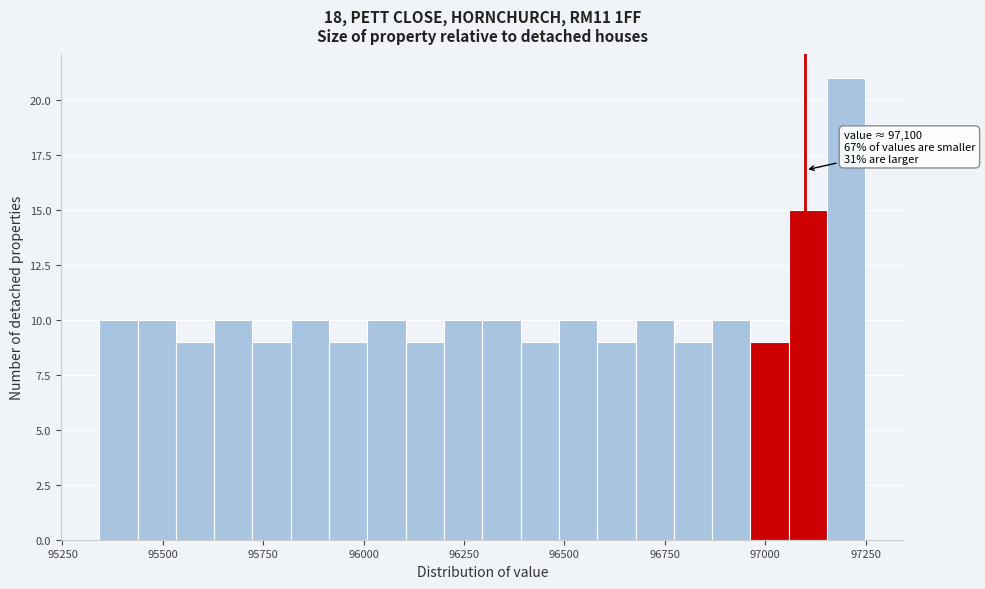

Around what value on the x-axis is the tallest bar? Give the approximate position of its centre, as read against the axis.

97200